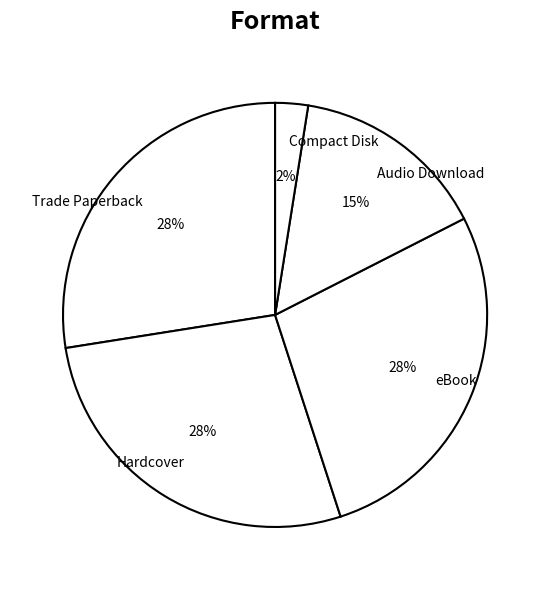

To the nearest percent, what is the difference between the largest and smallest slice percentages?

25%